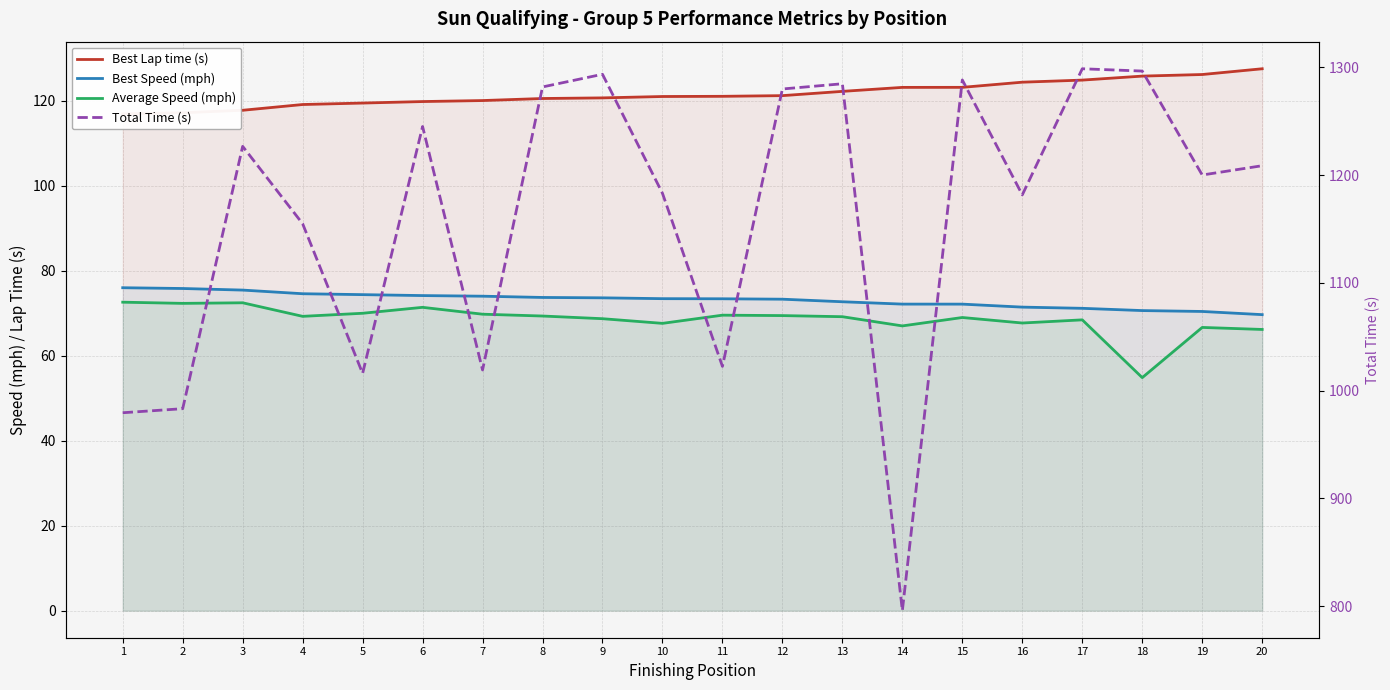

Where is the first local minimum for Average Speed (mph)?

2